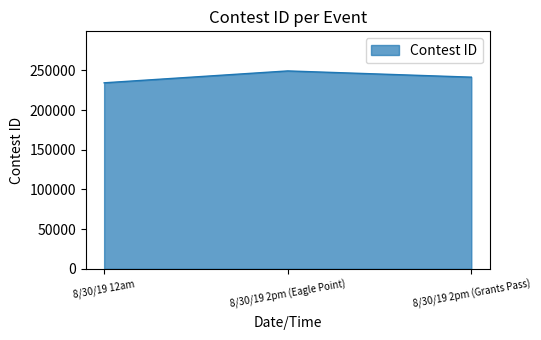

What is the sum of the values at 8/30/19 2pm (Eagle Point) and 8/30/19 2pm (Grants Pass)?

490977